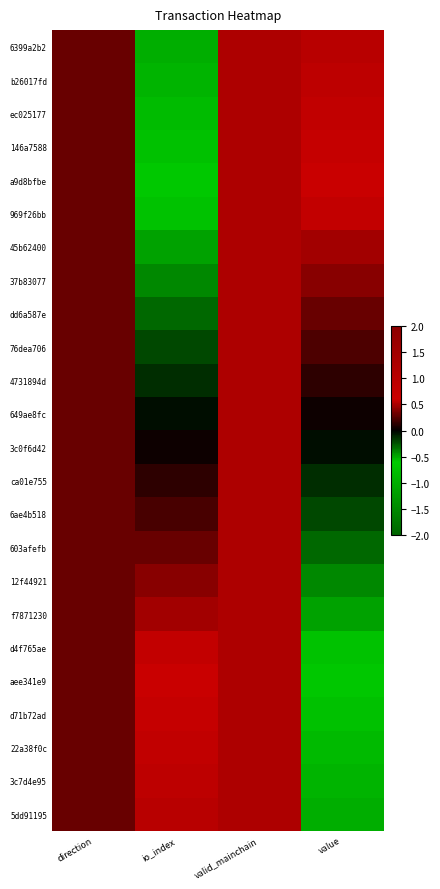

Which series has the largest range (max minus min)?

6399a2b2